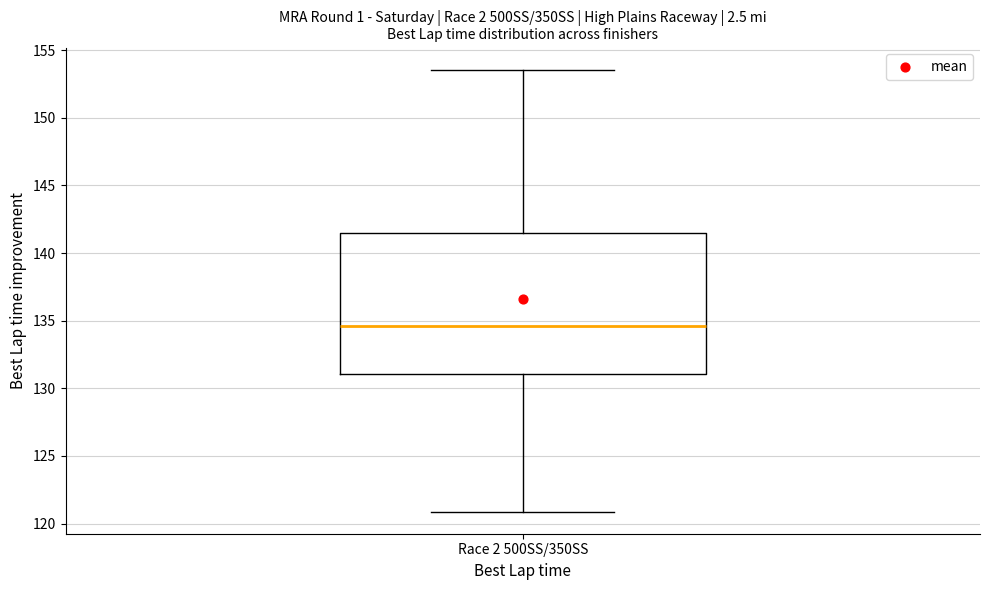

Read this box plot against the y-axis: the position of the median line, the range covered by the box, and the ends of both whiskers. The values are not printed on the chart, so give them approximately, as read against the axis.

median 134.5, box 131.0 to 141.5, whiskers 121.0 to 153.5